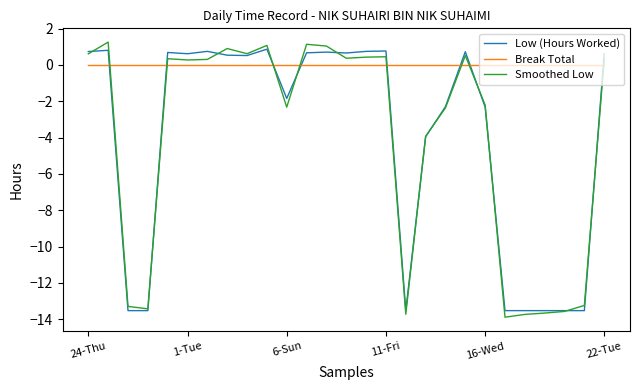

What is the minimum value shown in the chart?

-13.9